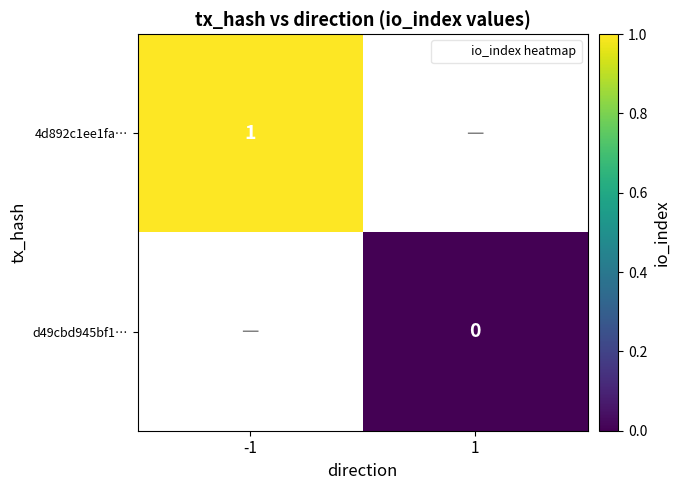

Is the value of d49cbd945bf1… at 1 greater than the value of 4d892c1ee1fa… at 1?

No